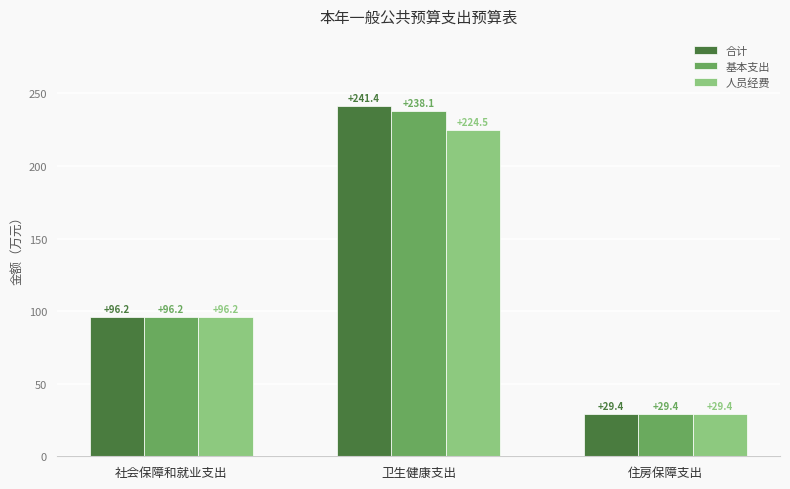

List the labels in order of 基本支出 value, smallest first.

住房保障支出, 社会保障和就业支出, 卫生健康支出